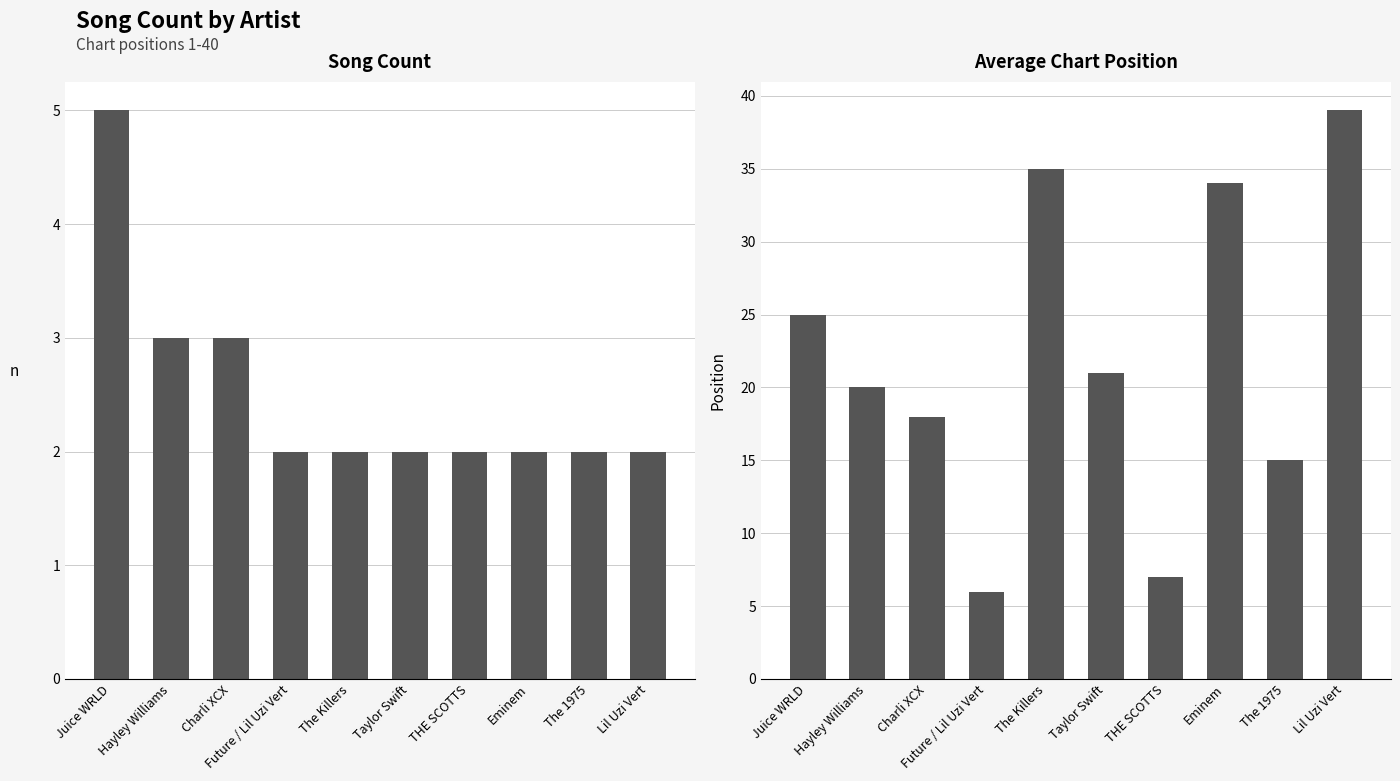

What is the difference between the second highest and second lowest values in the Song Count series?

1